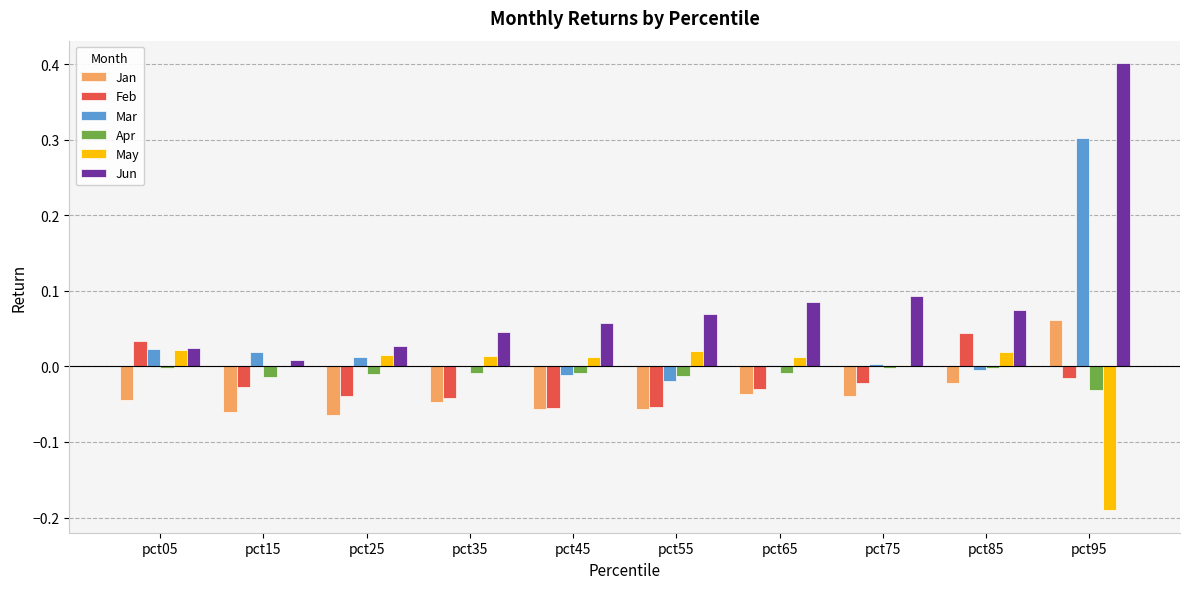

How many groups of bars are there?

10